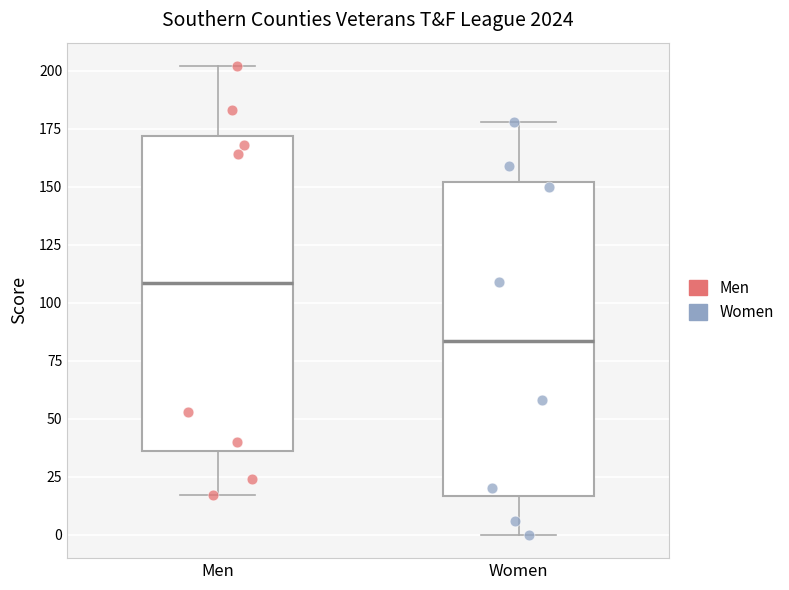

Reading left to right, transcribe this box plot: for each box, give where its median line is, the range the box spans, and where its two whiskers end, as read against the y-axis. The values are not printed on the chart, so give them approximately, as read against the axis.

Men: median 110, box 35 to 170, whiskers 15 to 200
Women: median 85, box 15 to 150, whiskers 0 to 180